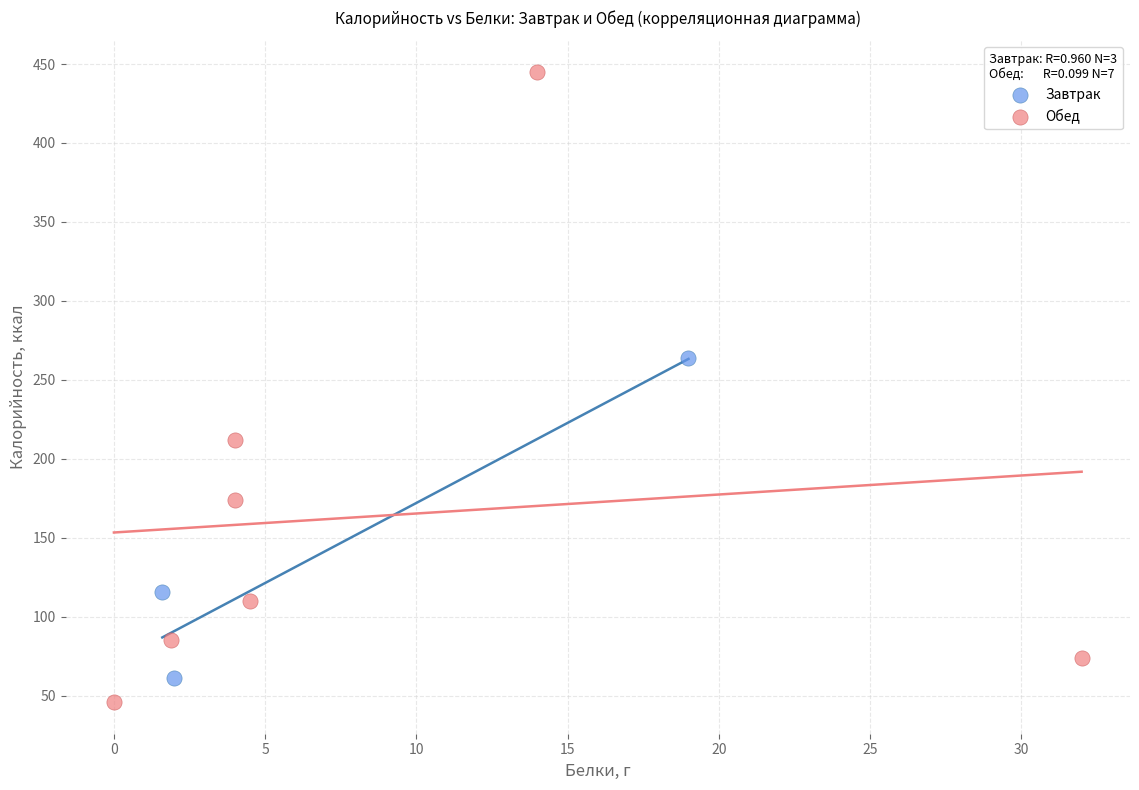

Which series has the widest spread of Y values?

Обед